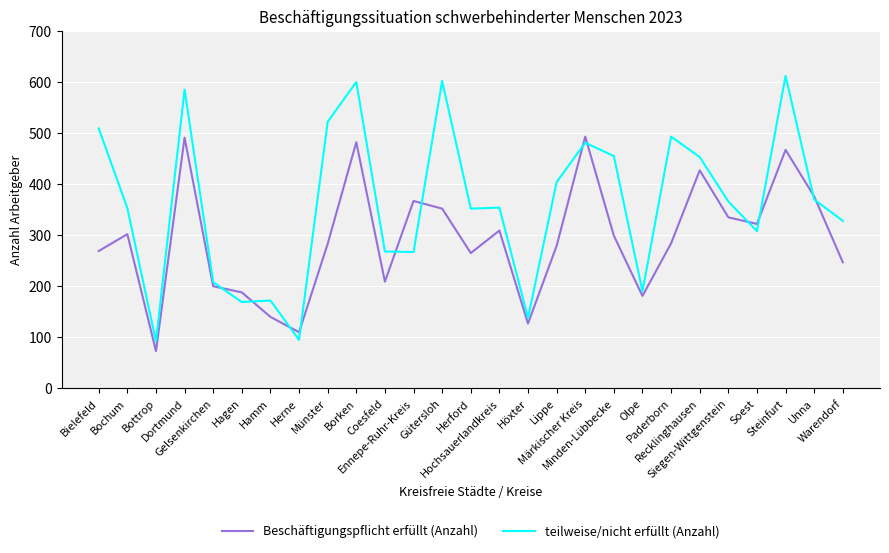

Rank the series by their average value, from highest to lowest.

teilweise/nicht erfüllt (Anzahl), Beschäftigungspflicht erfüllt (Anzahl)